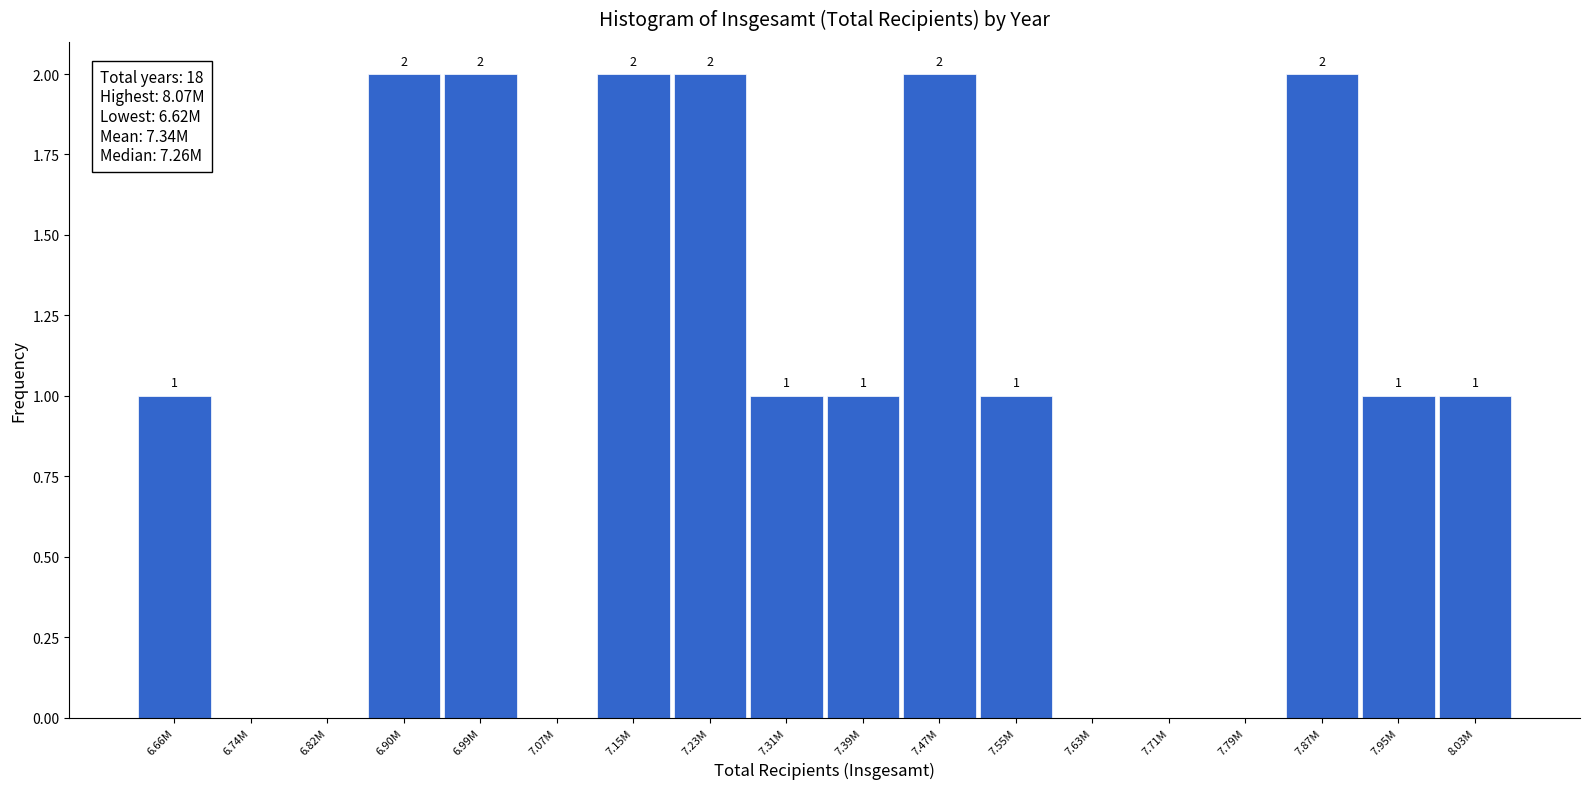

Reading left to right, list all the values displayed in this chart.

6.66M=1	6.74M=0	6.82M=0	6.90M=2	6.99M=2	7.07M=0	7.15M=2	7.23M=2	7.31M=1	7.39M=1	7.47M=2	7.55M=1	7.63M=0	7.71M=0	7.79M=0	7.87M=2	7.95M=1	8.03M=1